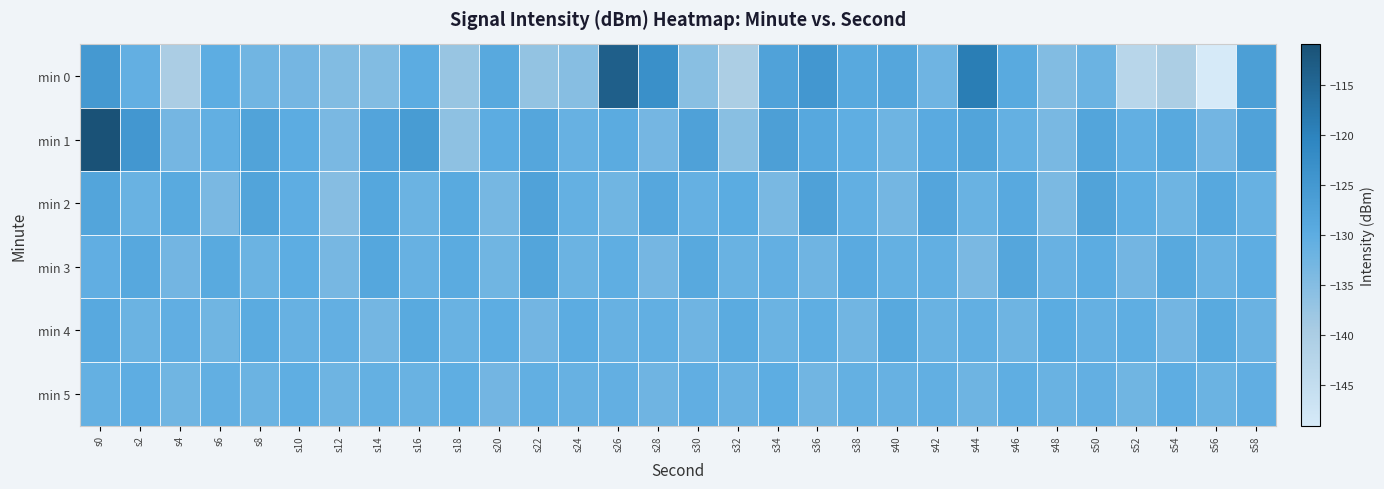

Reading right to left, list all the values displayed in this chart.

min 0: s58=-126.7	s56=-149.1	s54=-140.2	s52=-142.7	s50=-131.9	s48=-134.7	s46=-129.4	s44=-119.0	s42=-132.3	s40=-128.5	s38=-129.0	s36=-124.9	s34=-127.5	s32=-140.2	s30=-135.6	s28=-123.1	s26=-113.6	s24=-135.3	s22=-136.8	s20=-129.1	s18=-137.3	s16=-129.9	s14=-134.7	s12=-134.7	s10=-133.0	s8=-132.7	s6=-130.1	s4=-140.0	s2=-130.8	s0=-125.3
min 1: s58=-127.6	s56=-132.8	s54=-129.1	s52=-130.7	s50=-128.2	s48=-133.5	s46=-131.0	s44=-127.8	s42=-129.5	s40=-132.1	s38=-130.4	s36=-128.9	s34=-126.8	s32=-135.6	s30=-127.3	s28=-133.1	s26=-129.7	s24=-131.2	s22=-128.5	s20=-130.0	s18=-136.2	s16=-126.0	s14=-127.9	s12=-133.7	s10=-129.9	s8=-127.7	s6=-130.7	s4=-133.0	s2=-124.9	s0=-111.3
min 2: s58=-131.3	s56=-128.9	s54=-132.1	s52=-130.4	s50=-127.7	s48=-133.8	s46=-129.2	s44=-131.6	s42=-128.3	s40=-132.9	s38=-130.6	s36=-127.3	s34=-133.5	s32=-129.8	s30=-131.1	s28=-128.7	s26=-132.4	s24=-130.9	s22=-127.5	s20=-133.2	s18=-129.4	s16=-131.8	s14=-128.6	s12=-135.1	s10=-130.2	s8=-127.9	s6=-133.7	s4=-129.3	s2=-131.5	s0=-128.1
min 3: s58=-130.2	s56=-131.7	s54=-129.1	s52=-132.8	s50=-130.0	s48=-131.4	s46=-128.4	s44=-133.7	s42=-130.6	s40=-131.0	s38=-129.5	s36=-132.3	s34=-130.8	s32=-131.6	s30=-129.0	s28=-133.1	s26=-130.3	s24=-131.9	s22=-128.2	s20=-132.5	s18=-129.7	s16=-131.2	s14=-128.6	s12=-133.4	s10=-130.1	s8=-131.8	s6=-129.3	s4=-132.7	s2=-128.9	s0=-130.5
min 4: s58=-131.7	s56=-129.3	s54=-132.8	s52=-130.4	s50=-131.1	s48=-129.8	s46=-132.2	s44=-130.7	s42=-131.5	s40=-129.1	s38=-132.6	s36=-130.3	s34=-131.9	s32=-129.6	s30=-132.3	s28=-130.6	s26=-131.2	s24=-129.9	s22=-132.7	s20=-130.1	s18=-131.6	s16=-129.4	s14=-132.9	s12=-130.8	s10=-131.3	s8=-129.7	s6=-132.4	s4=-130.5	s2=-131.8	s0=-129.2
min 5: s58=-130.5	s56=-131.9	s54=-130.2	s52=-132.4	s50=-130.8	s48=-131.6	s46=-130.4	s44=-132.2	s42=-130.7	s40=-131.3	s38=-130.9	s36=-132.6	s34=-130.1	s32=-131.7	s30=-130.5	s28=-132.3	s26=-130.8	s24=-131.2	s22=-130.6	s20=-132.7	s18=-130.3	s16=-131.5	s14=-130.9	s12=-132.1	s10=-130.4	s8=-131.8	s6=-130.7	s4=-132.5	s2=-130.2	s0=-131.0